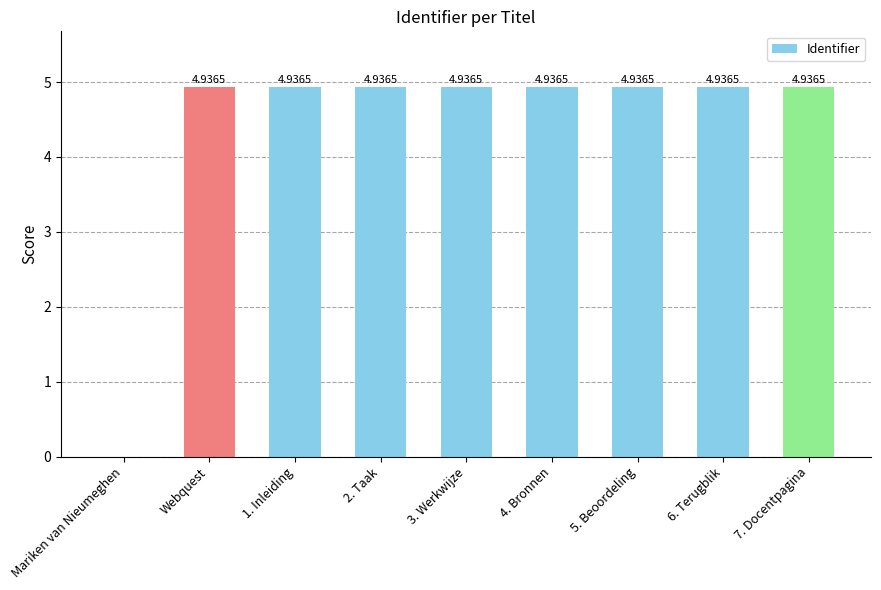

What is the change in value from Mariken van Nieumeghen to 2. Taak?

+4.9